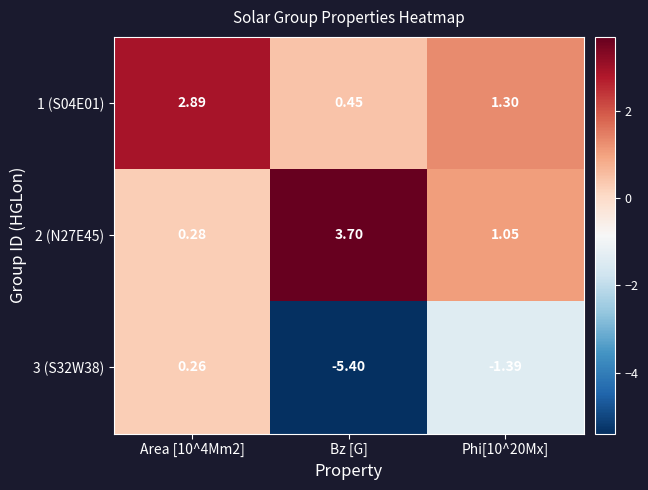

Where does the 2 (N27E45) series first go above 1?

Bz [G]